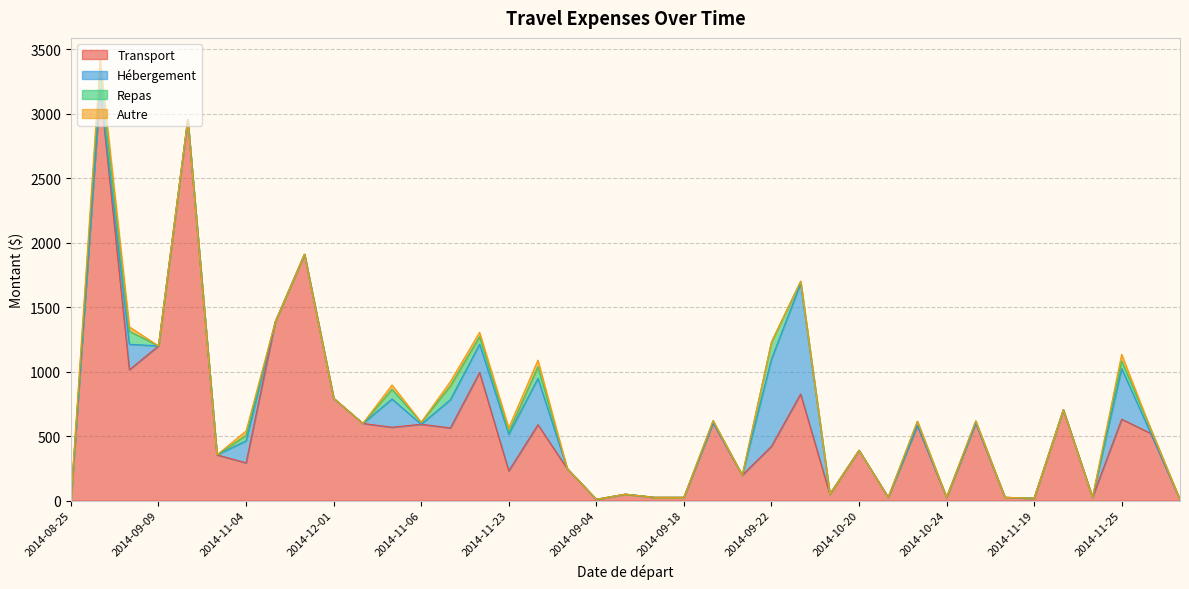

At which category does the chart reach its peak across all series?

2014-08-26